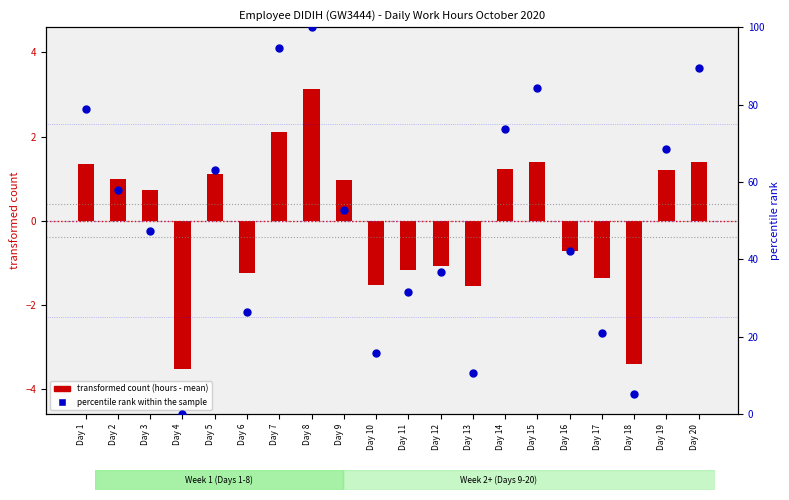

What is the ratio of the value at Day 7 to the value at Day 20?

1.1